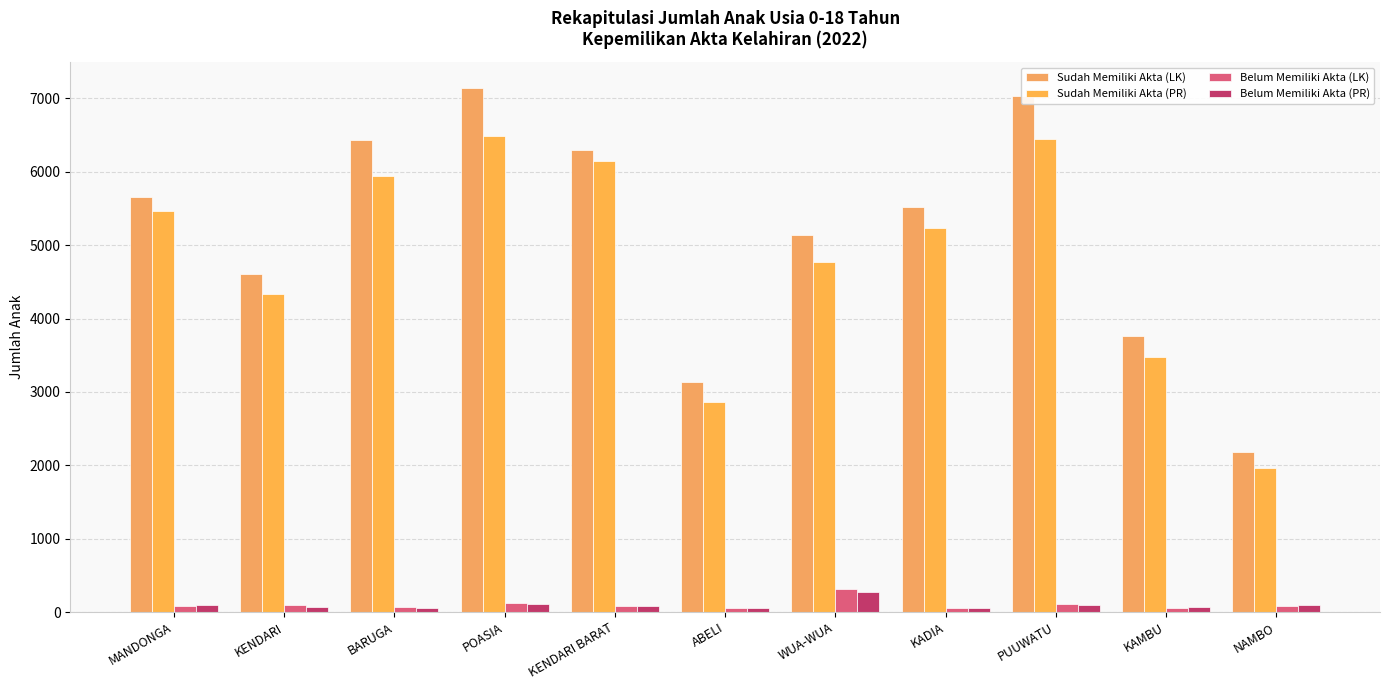

Reading left to right, transcribe all the data shown in this chart.

Sudah Memiliki Akta (LK): MANDONGA=5662	KENDARI=4607	BARUGA=6438	POASIA=7139	KENDARI BARAT=6293	ABELI=3134	WUA-WUA=5140	KADIA=5518	PUUWATU=7034	KAMBU=3769	NAMBO=2185
Sudah Memiliki Akta (PR): MANDONGA=5463	KENDARI=4336	BARUGA=5947	POASIA=6482	KENDARI BARAT=6149	ABELI=2858	WUA-WUA=4775	KADIA=5228	PUUWATU=6446	KAMBU=3475	NAMBO=1968
Belum Memiliki Akta (LK): MANDONGA=81	KENDARI=90	BARUGA=64	POASIA=117	KENDARI BARAT=87	ABELI=49	WUA-WUA=316	KADIA=56	PUUWATU=108	KAMBU=58	NAMBO=85
Belum Memiliki Akta (PR): MANDONGA=98	KENDARI=73	BARUGA=49	POASIA=108	KENDARI BARAT=77	ABELI=51	WUA-WUA=271	KADIA=62	PUUWATU=90	KAMBU=65	NAMBO=91